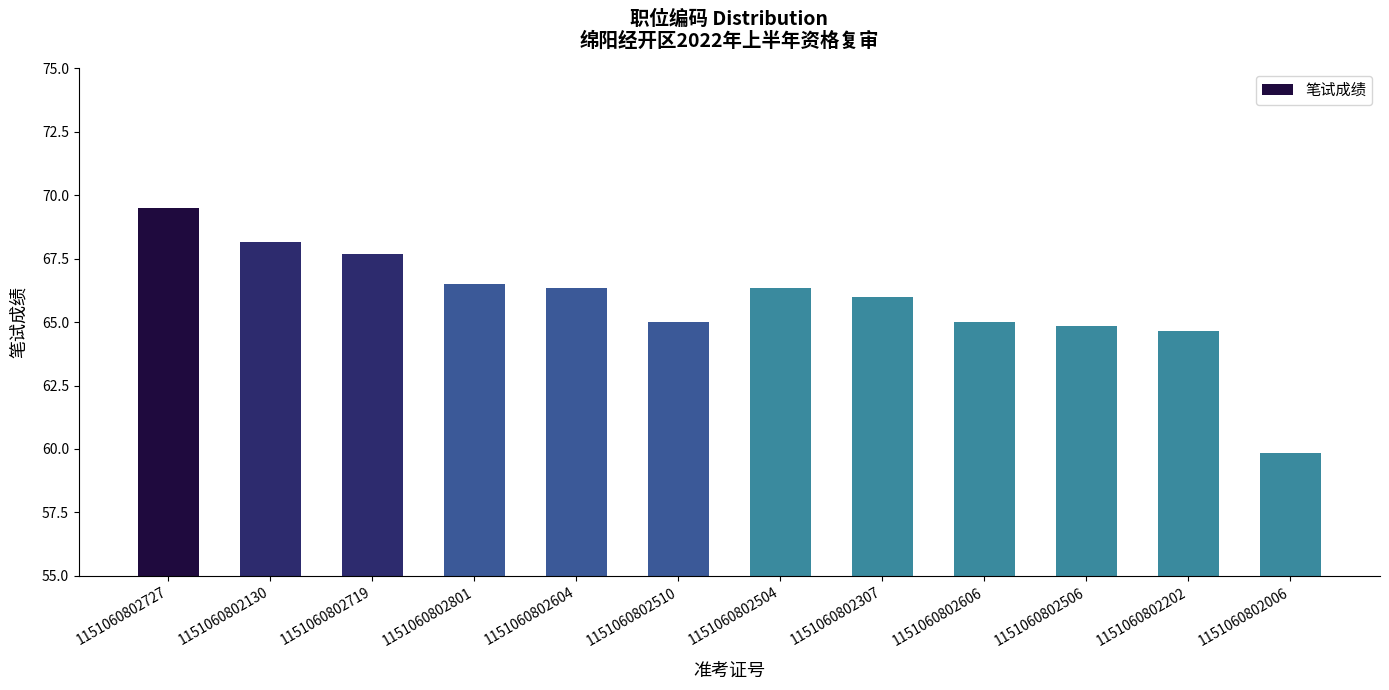

Which has a higher value, 1151060802506 or 1151060802719?

1151060802719